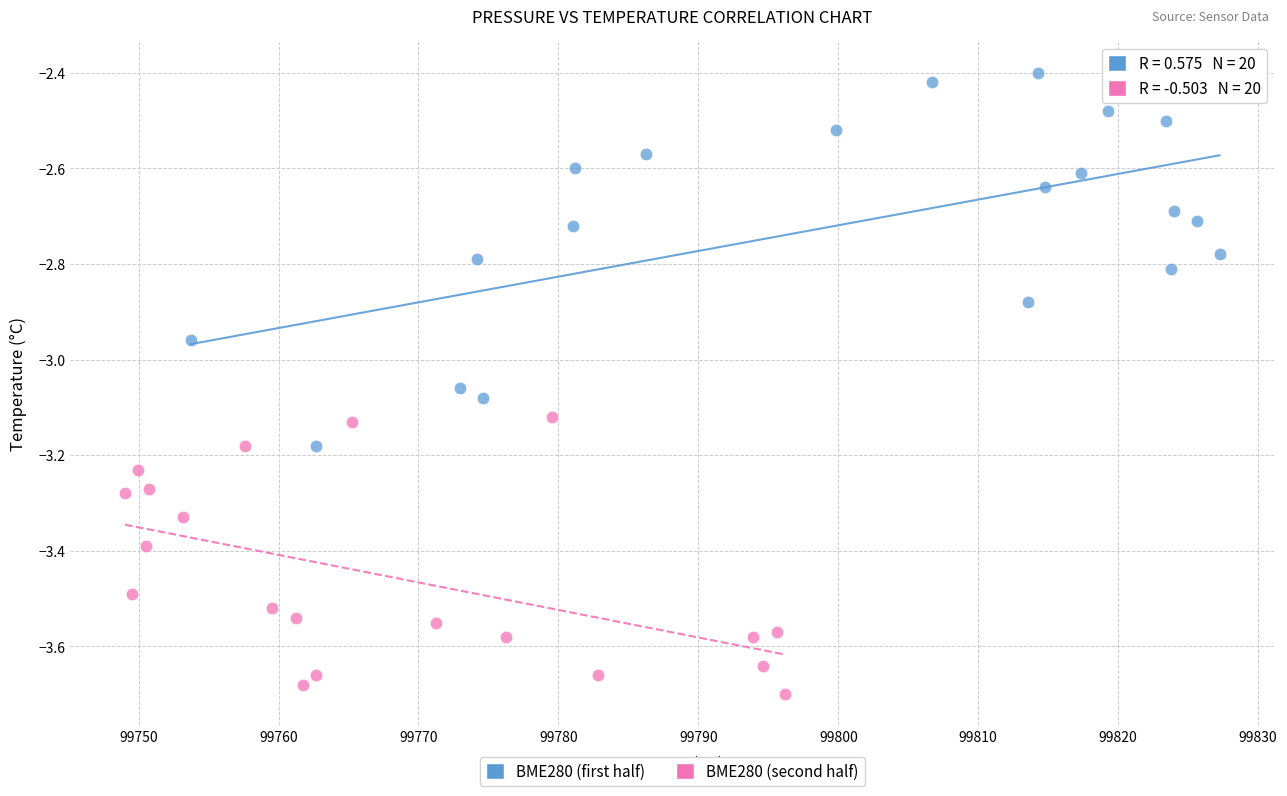

What are all the series names shown in the legend?

BME280 (first half), BME280 (second half)